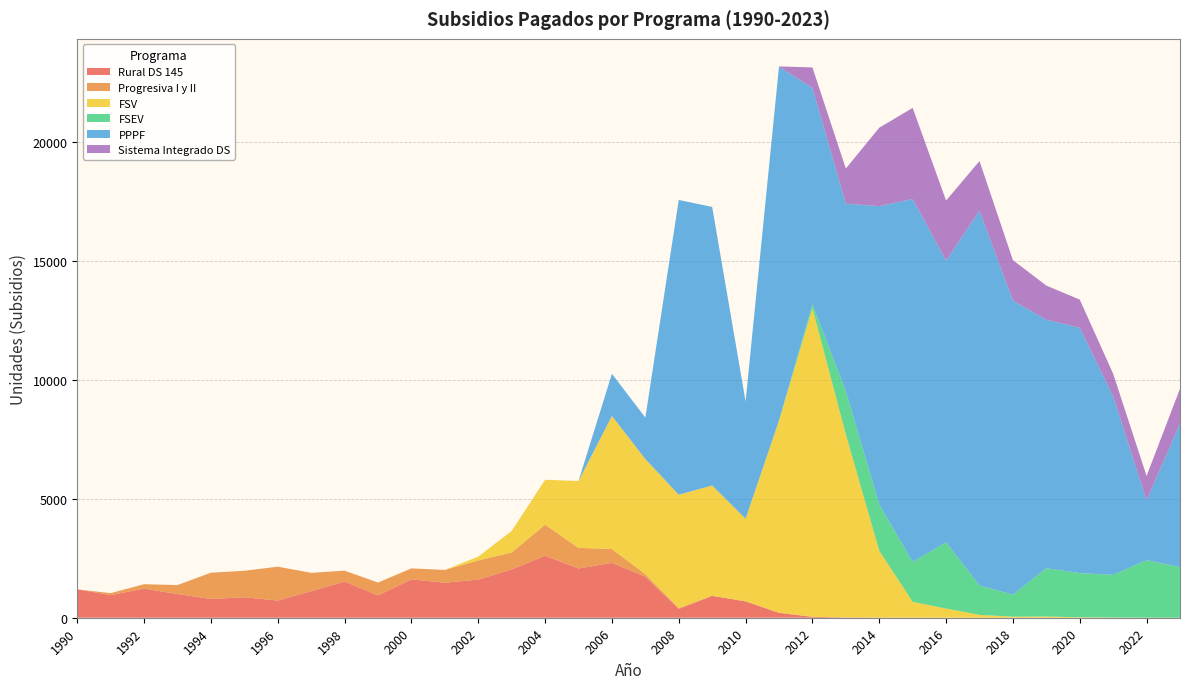

Reading left to right, extract all data points from this chart.

Rural DS 145: 1990=1192	1991=951	1992=1223	1993=995	1994=787	1995=860	1996=721	1997=1114	1998=1520	1999=938	2000=1611	2001=1470	2002=1603	2003=2027	2004=2603	2005=2069	2006=2305	2007=1725	2008=369	2009=922	2010=687	2011=207	2012=38	2013=10	2014=1	2015=3	2016=0	2017=0	2018=0	2019=0	2020=0	2021=0	2022=0	2023=0
Progresiva I y II: 1990=0	1991=82	1992=185	1993=377	1994=1105	1995=1112	1996=1423	1997=772	1998=458	1999=540	2000=462	2001=538	2002=804	2003=715	2004=1305	2005=866	2006=580	2007=104	2008=39	2009=0	2010=0	2011=0	2012=0	2013=0	2014=0	2015=0	2016=0	2017=0	2018=0	2019=0	2020=0	2021=0	2022=0	2023=0
FSV: 1990=0	1991=0	1992=0	1993=0	1994=0	1995=0	1996=0	1997=0	1998=0	1999=0	2000=0	2001=0	2002=160	2003=905	2004=1887	2005=2810	2006=5591	2007=4839	2008=4759	2009=4634	2010=3473	2011=8079	2012=12966	2013=7688	2014=2811	2015=666	2016=385	2017=120	2018=44	2019=52	2020=17	2021=10	2022=2	2023=1
FSEV: 1990=0	1991=0	1992=0	1993=0	1994=0	1995=0	1996=0	1997=0	1998=0	1999=0	2000=0	2001=0	2002=0	2003=0	2004=0	2005=0	2006=0	2007=0	2008=0	2009=0	2010=0	2011=0	2012=165	2013=1823	2014=1945	2015=1675	2016=2781	2017=1234	2018=927	2019=2030	2020=1858	2021=1791	2022=2414	2023=2126
PPPF: 1990=0	1991=0	1992=0	1993=0	1994=0	1995=0	1996=0	1997=0	1998=0	1999=0	2000=0	2001=0	2002=0	2003=0	2004=0	2005=0	2006=1771	2007=1740	2008=12384	2009=11702	2010=4925	2011=14865	2012=9088	2013=7873	2014=12534	2015=15248	2016=11833	2017=15741	2018=12357	2019=10432	2020=10306	2021=7499	2022=2511	2023=6035
Sistema Integrado DS: 1990=0	1991=0	1992=0	1993=0	1994=0	1995=0	1996=0	1997=0	1998=0	1999=0	2000=0	2001=0	2002=0	2003=0	2004=0	2005=0	2006=0	2007=0	2008=0	2009=0	2010=0	2011=10	2012=860	2013=1475	2014=3295	2015=3826	2016=2526	2017=2091	2018=1694	2019=1439	2020=1184	2021=950	2022=1030	2023=1461